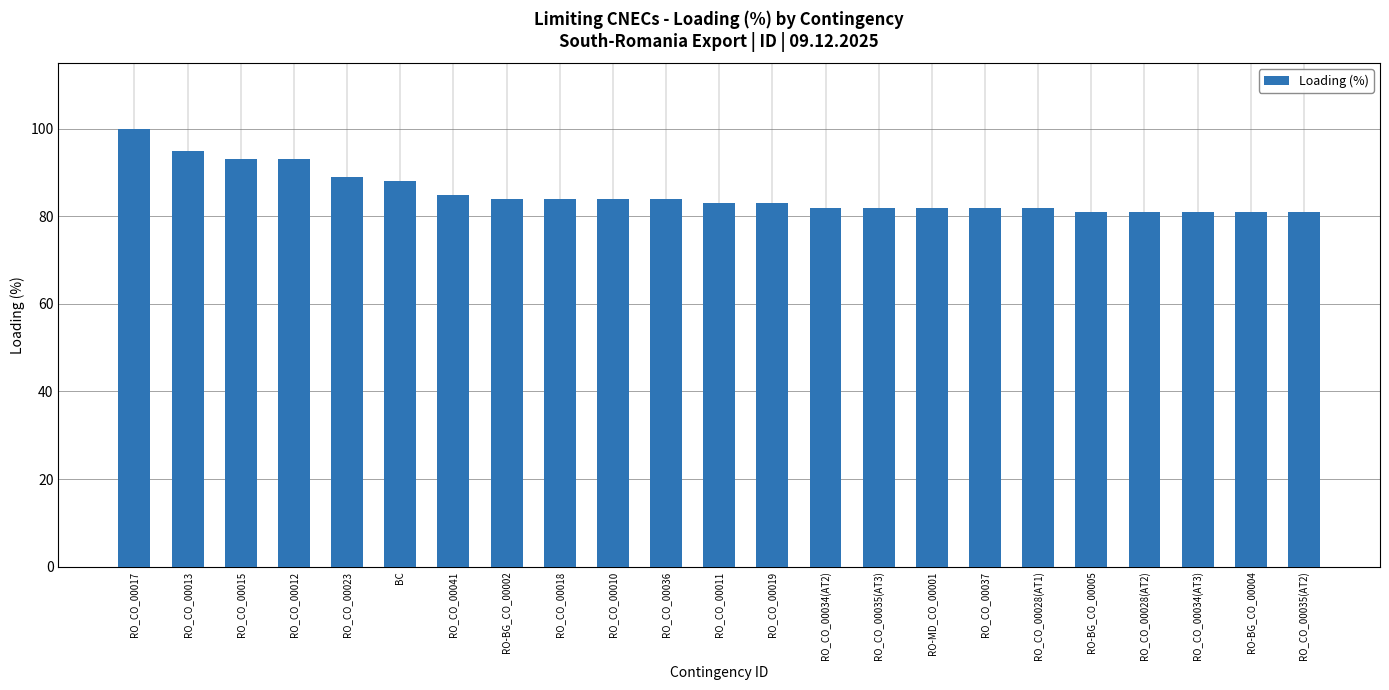

The value at RO_CO_00010 is 150. True or false?

False